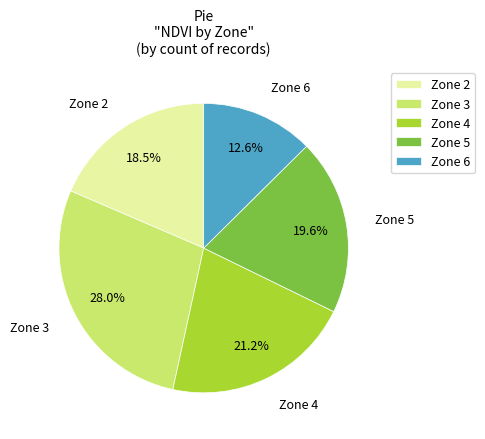

Is the sum of Zone 4 and Zone 2 greater than half?

No